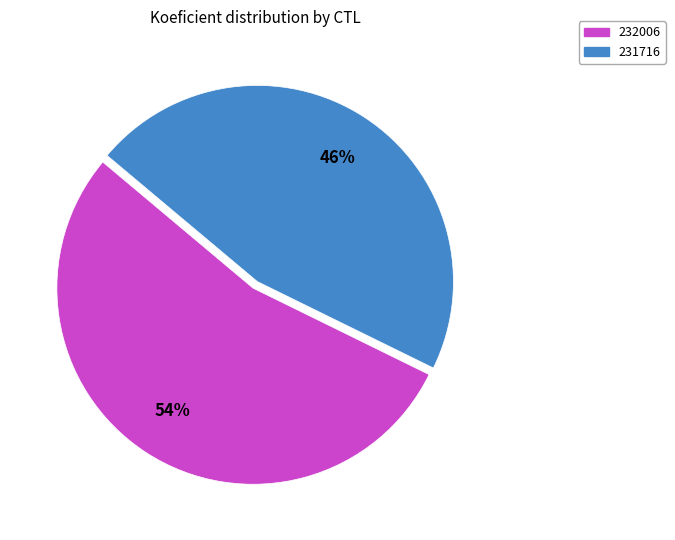

Count the number of slices in the pie.

2